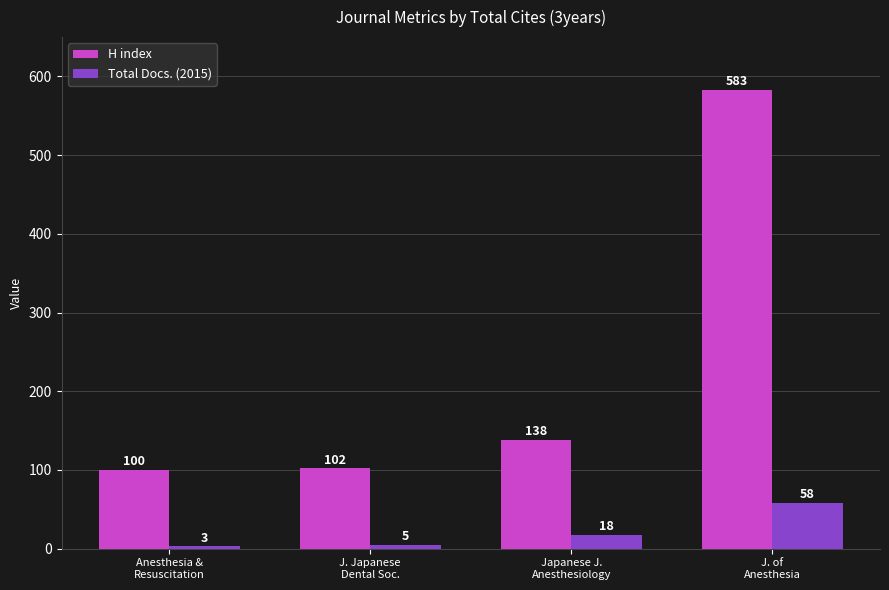

Which series has the largest range (max minus min)?

H index